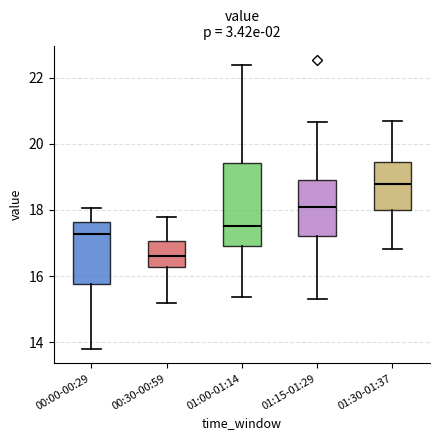

Where is the lower edge of the box for 01:30-01:37 on the y-axis? The values are not printed on the chart, so give them approximately, as read against the axis.

18.0